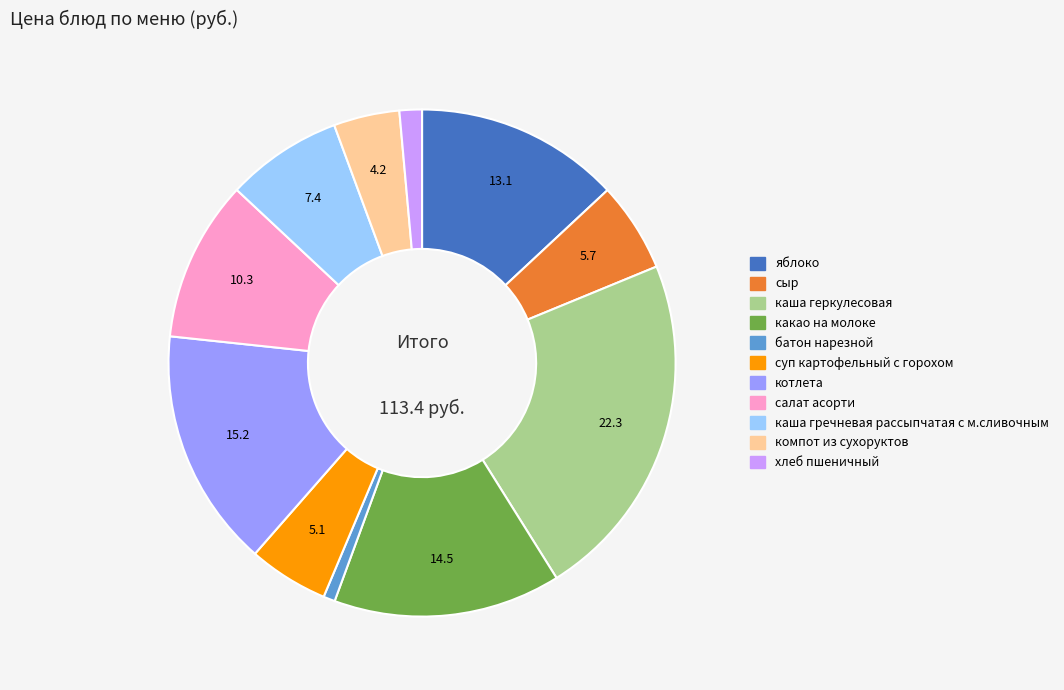

Is there any slice that represents more than half of the pie?

No